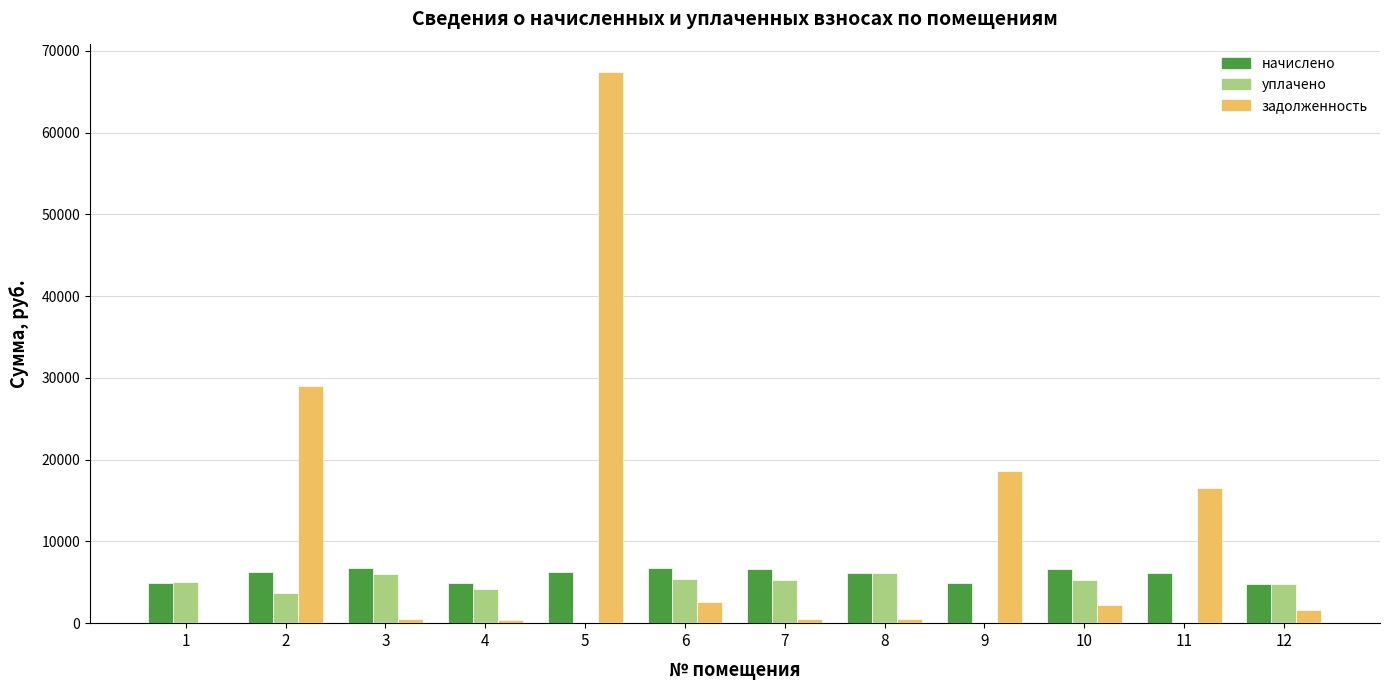

What is the sum of all начислено values?

71057.0